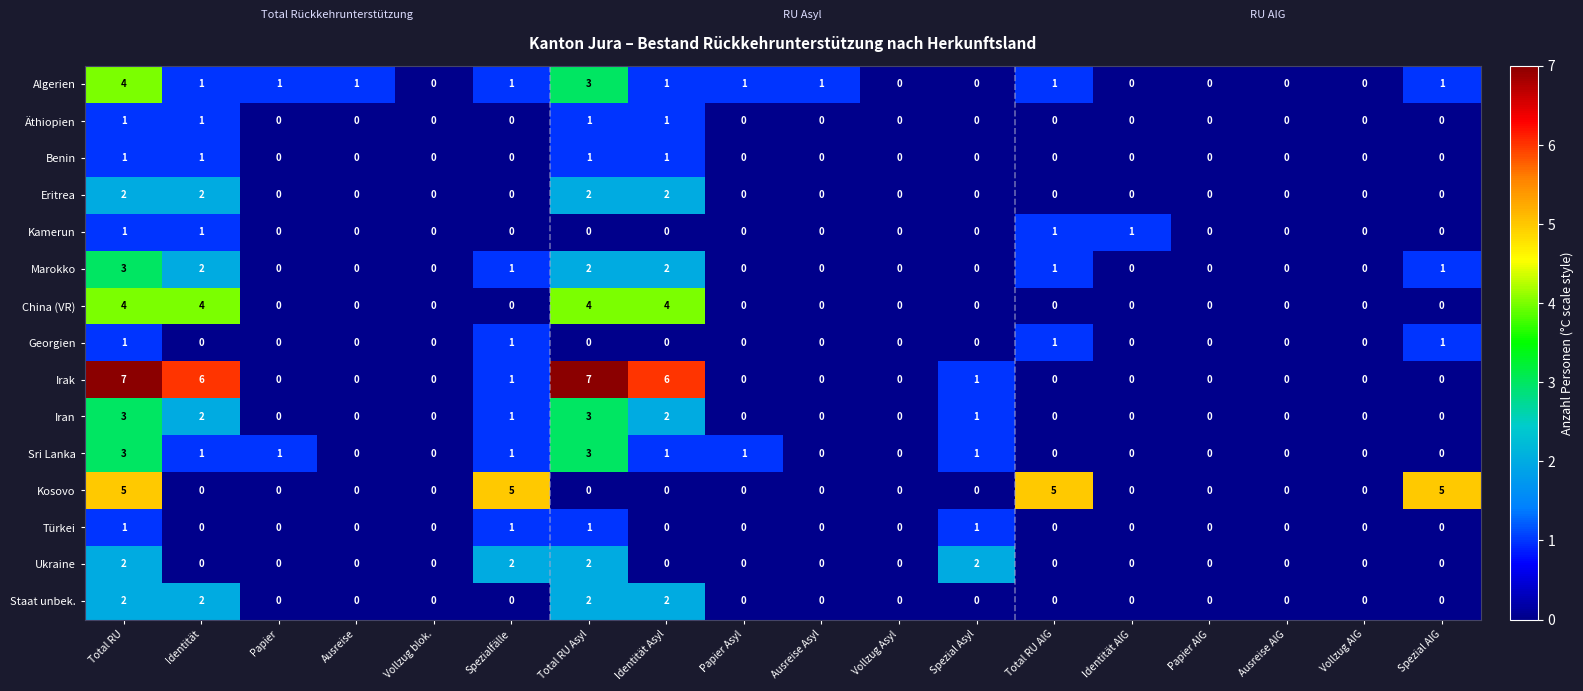

The value of Ukraine at Papier AIG is -1. True or false?

False